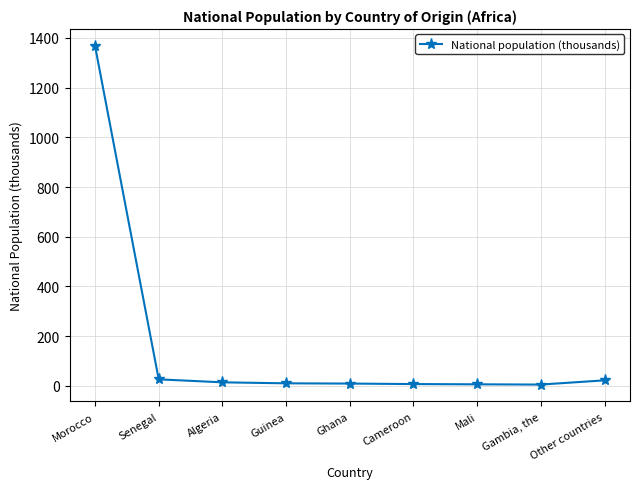

What is the change in value from Senegal to Gambia, the?

-21